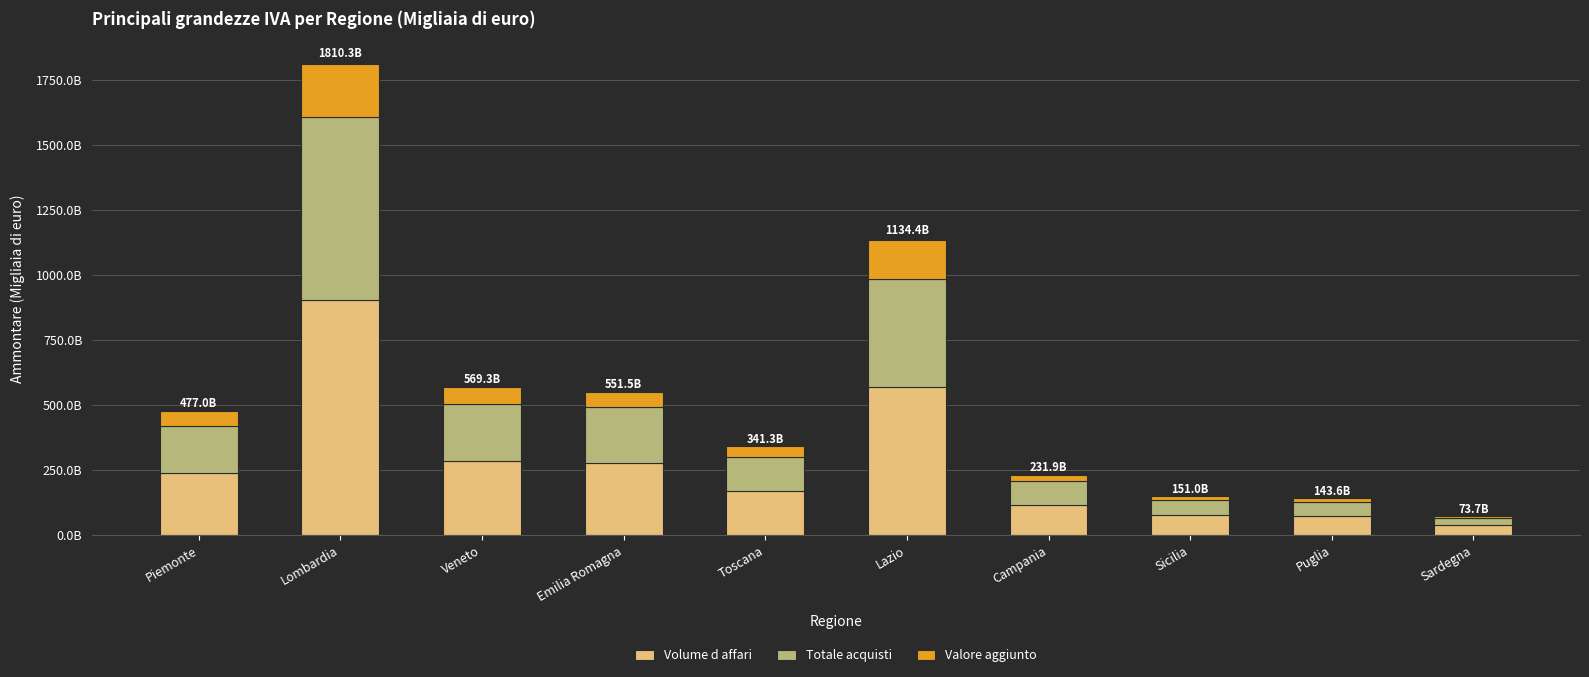

Does the chart contain stacked bars?

Yes